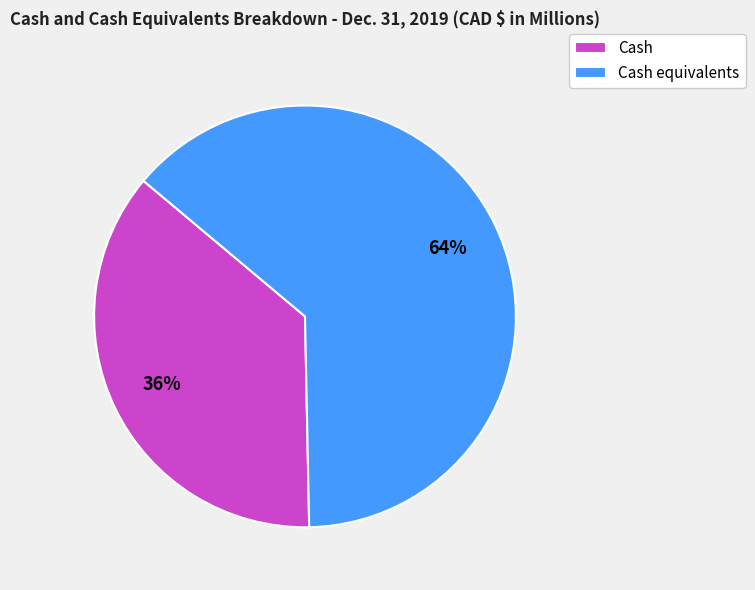

Is Cash the majority of the pie?

No